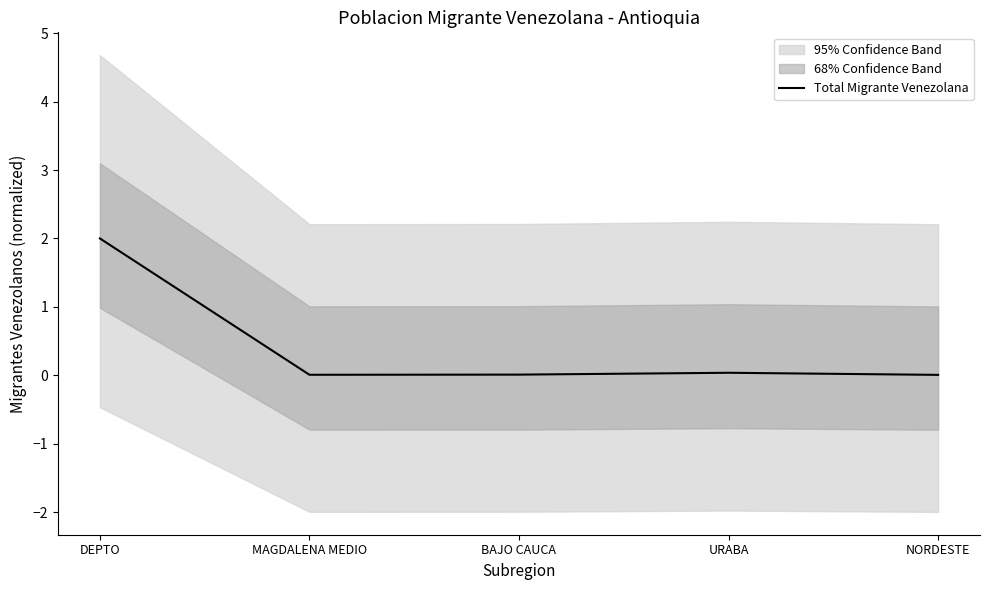

Reading right to left, transcribe all the data shown in this chart.

0.0	0.0	0.0	0.0	2.0